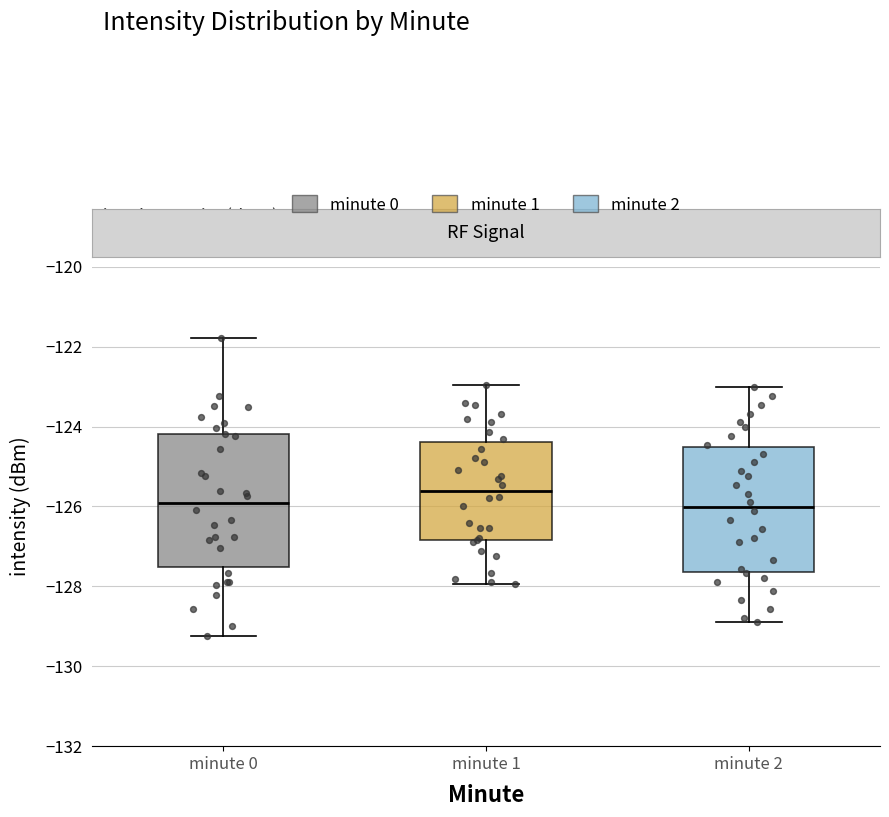

Reading left to right, transcribe this box plot: for each box, give where its median line is, the range the box spans, and where its two whiskers end, as read against the y-axis. The values are not printed on the chart, so give them approximately, as read against the axis.

minute 0: median -126.0, box -127.6 to -124.2, whiskers -129.2 to -121.8
minute 1: median -125.6, box -126.8 to -124.4, whiskers -128.0 to -123.0
minute 2: median -126.0, box -127.6 to -124.6, whiskers -129.0 to -123.0